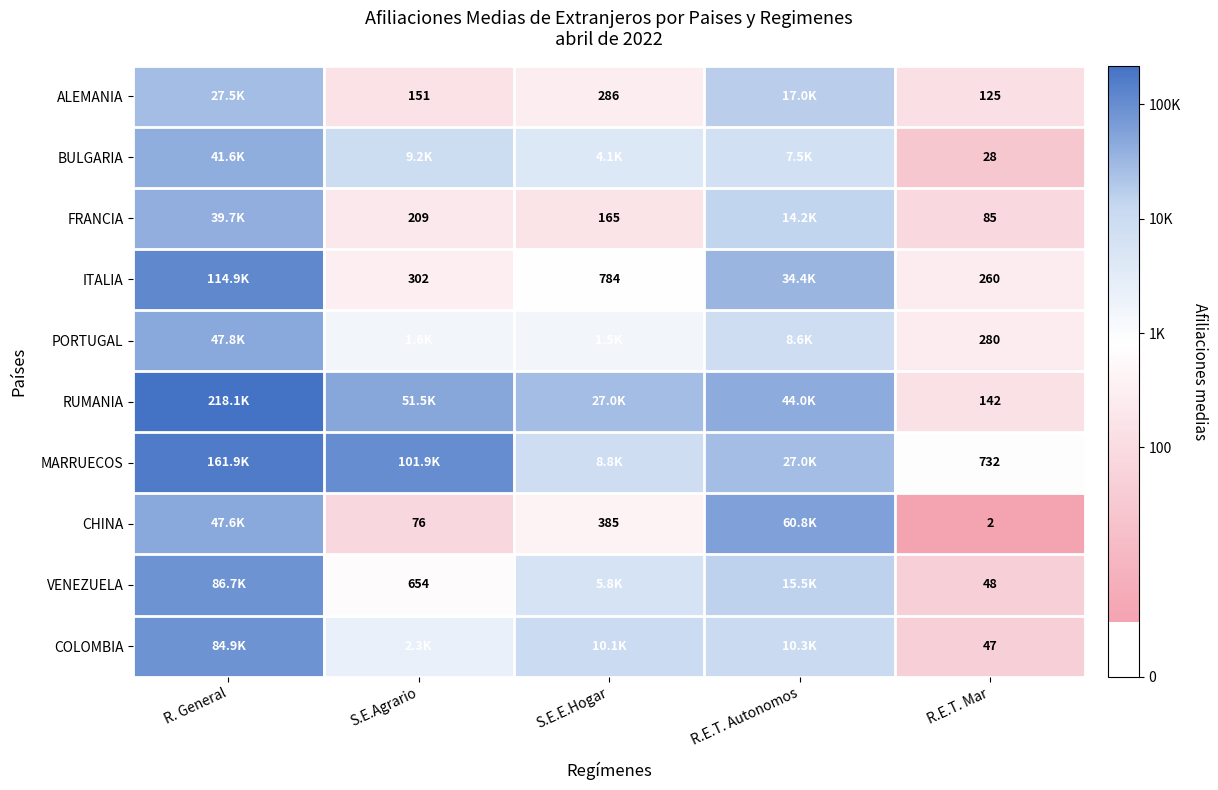

At R.E.T. Mar, list the series in order from smallest to largest.

CHINA, BULGARIA, COLOMBIA, VENEZUELA, FRANCIA, ALEMANIA, RUMANIA, ITALIA, PORTUGAL, MARRUECOS